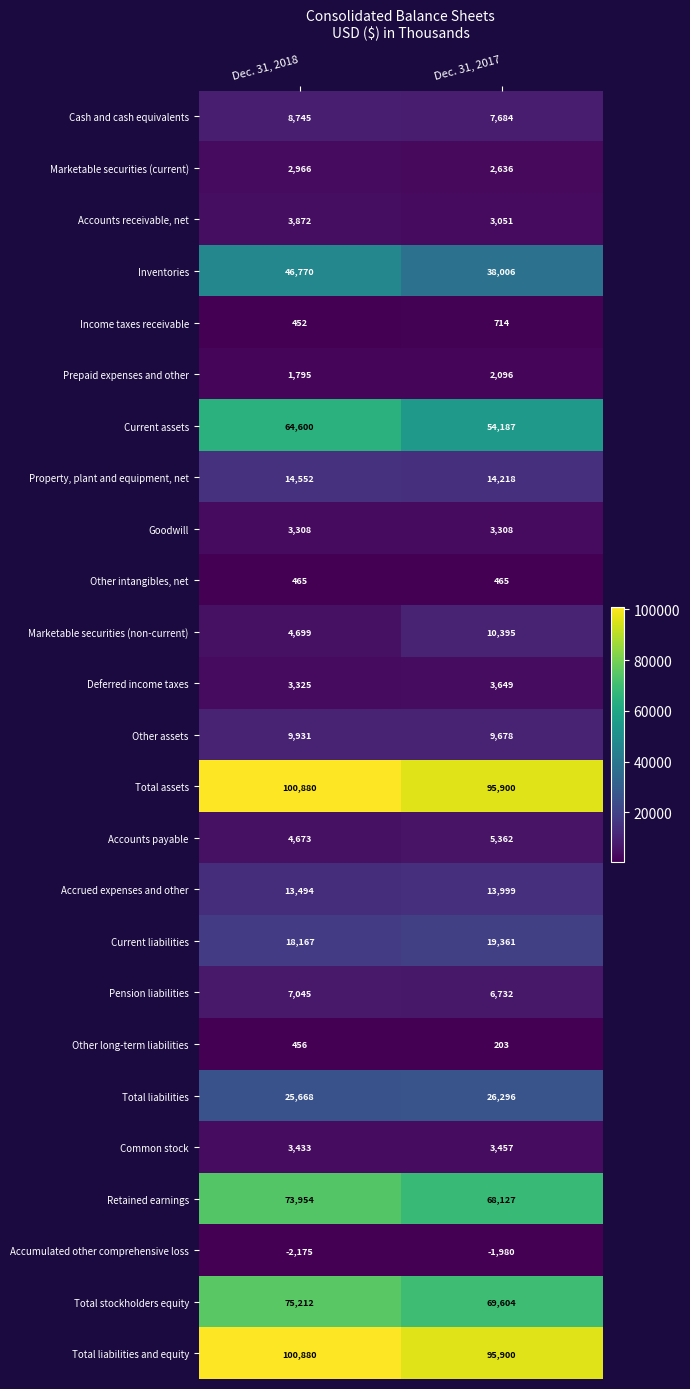

What is the total value across all series at Dec. 31, 2017?

553048